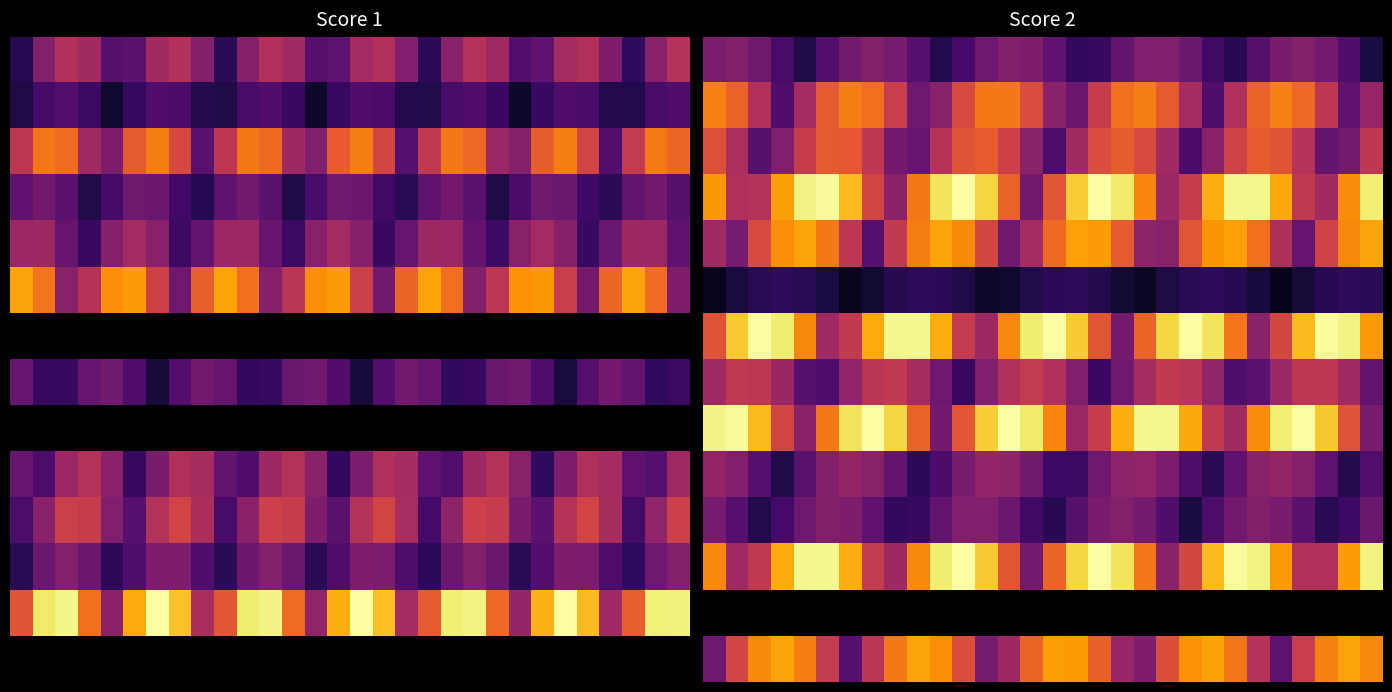

At how many categories does at least one series exceed 10?

30